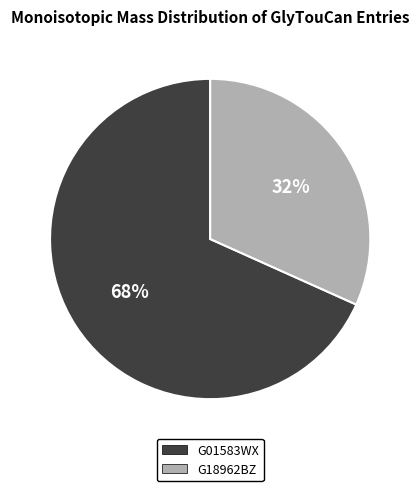

Count the number of slices in the pie.

2